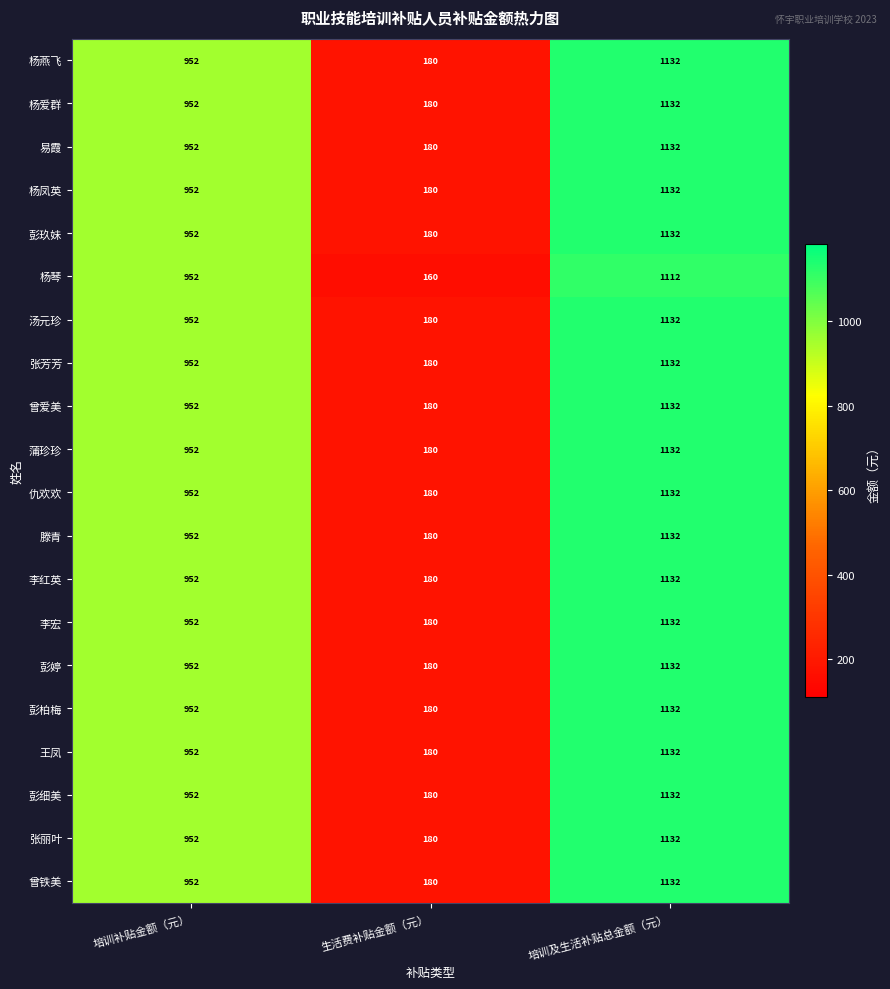

What is the spread (max minus min) of values at 培训及生活补贴总金额（元）?

20